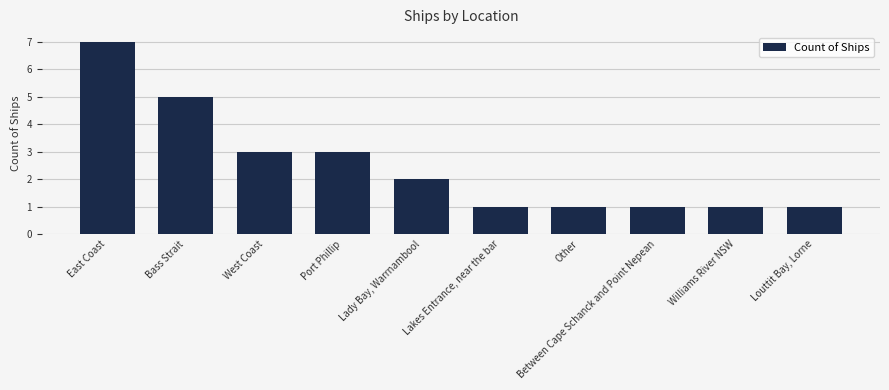

Are the bars grouped side by side (vs. stacked)?

No